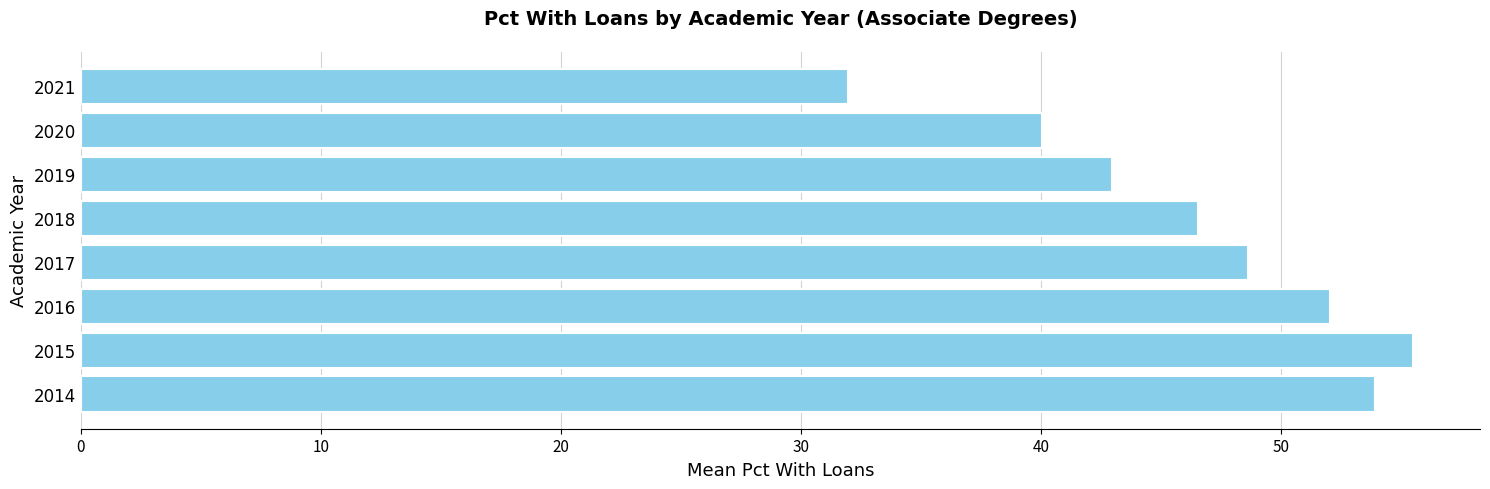

True or false: the data shows 19.8 at 2016.

False